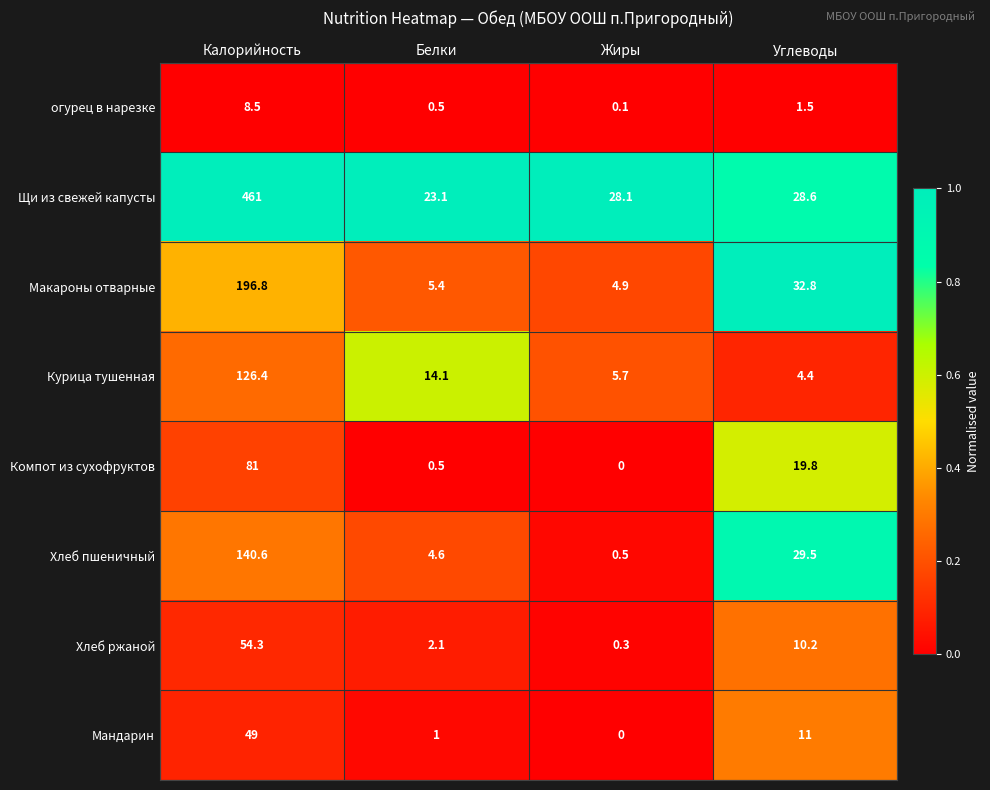

At which category is the sum across all series the highest?

Калорийность